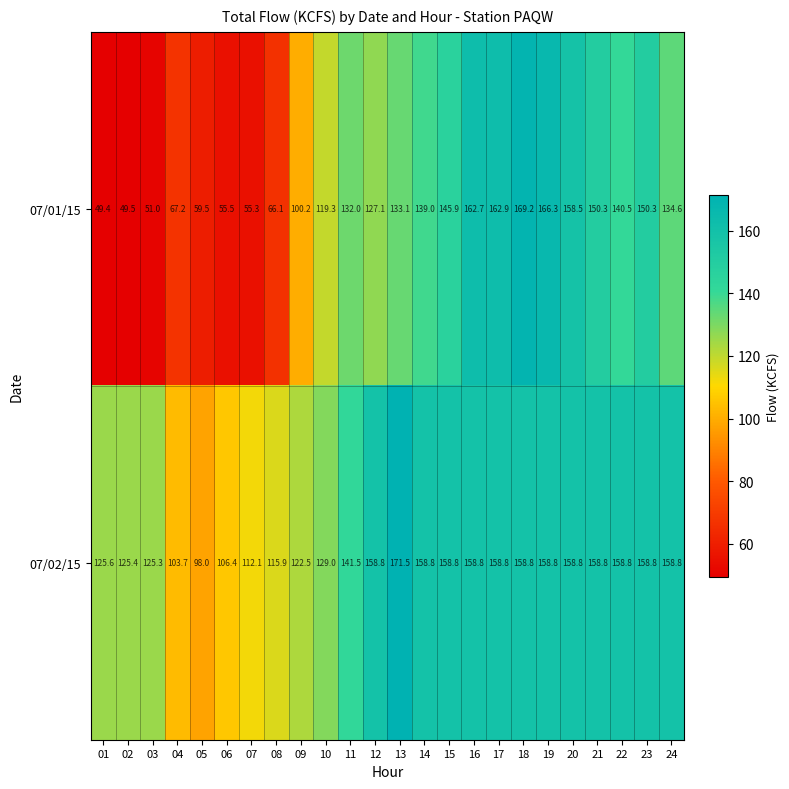

What is the difference between the maximum and second lowest values in the 07/02/15 series?

67.8